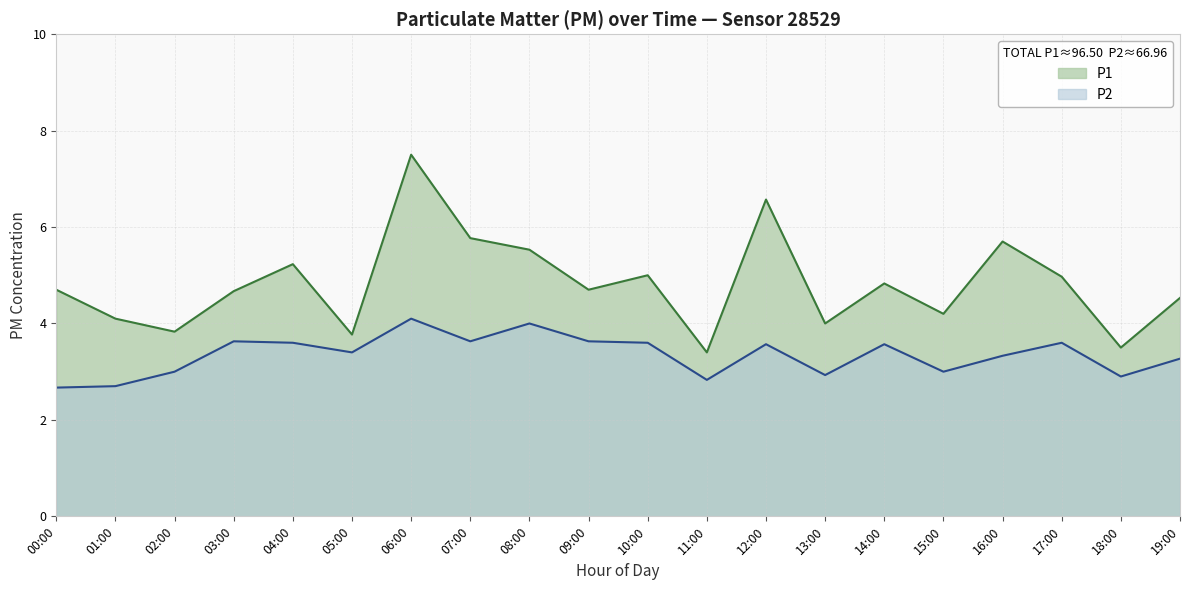

List the series in order of their peak value, lowest first.

P2, P1